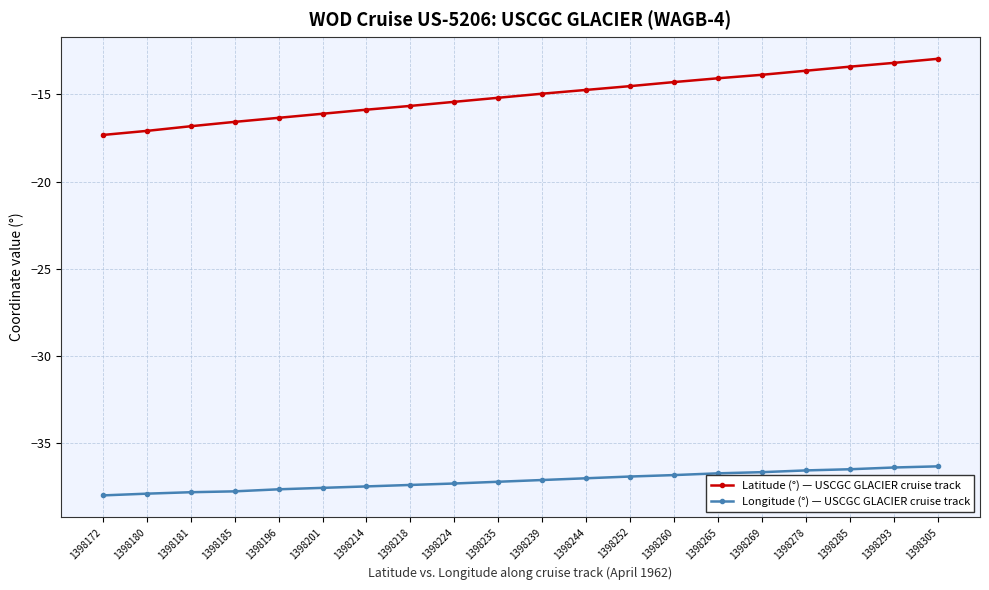

What are all the series names shown in the legend?

Latitude (°) — USCGC GLACIER cruise track, Longitude (°) — USCGC GLACIER cruise track